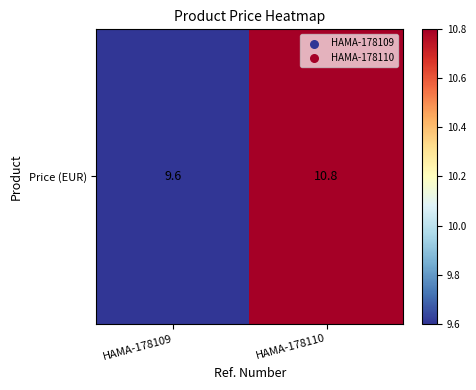

How many values are below 10?

1